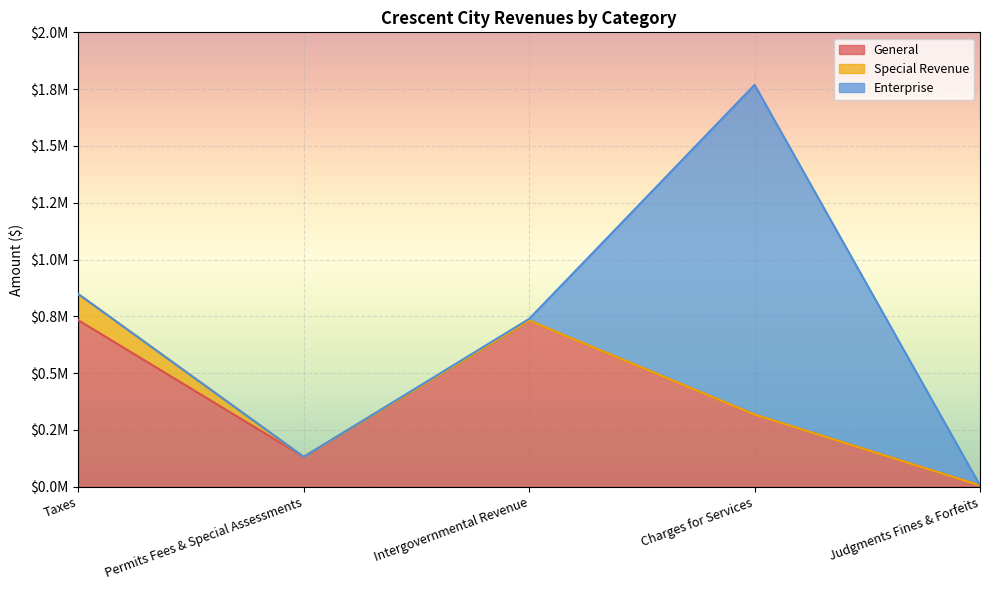

What are all the series names shown in the legend?

General, Special Revenue, Enterprise